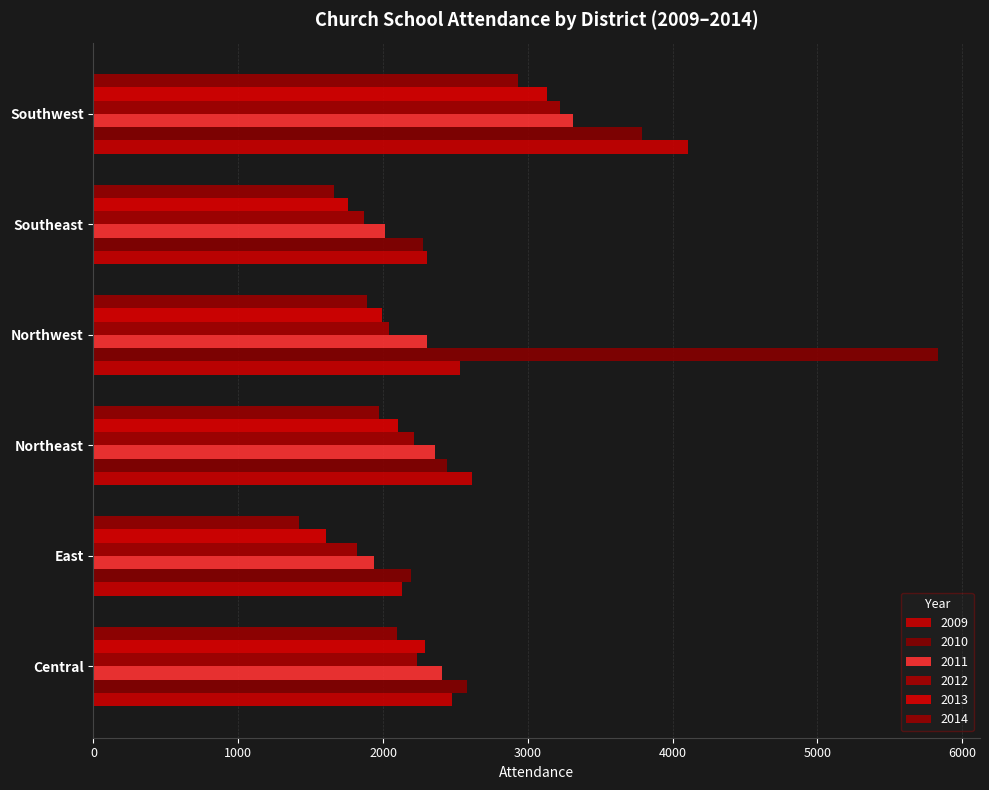

How many values in the 2011 series are below 2356?

3